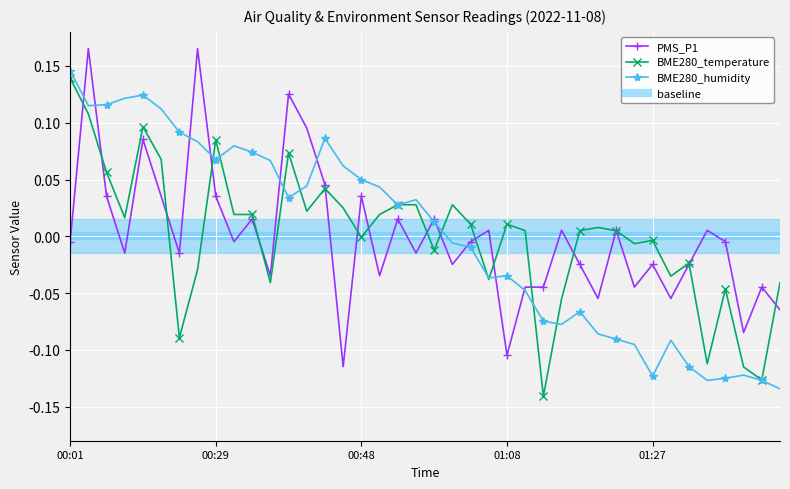

How many interior local valleys does the BME280_temperature series have?

12